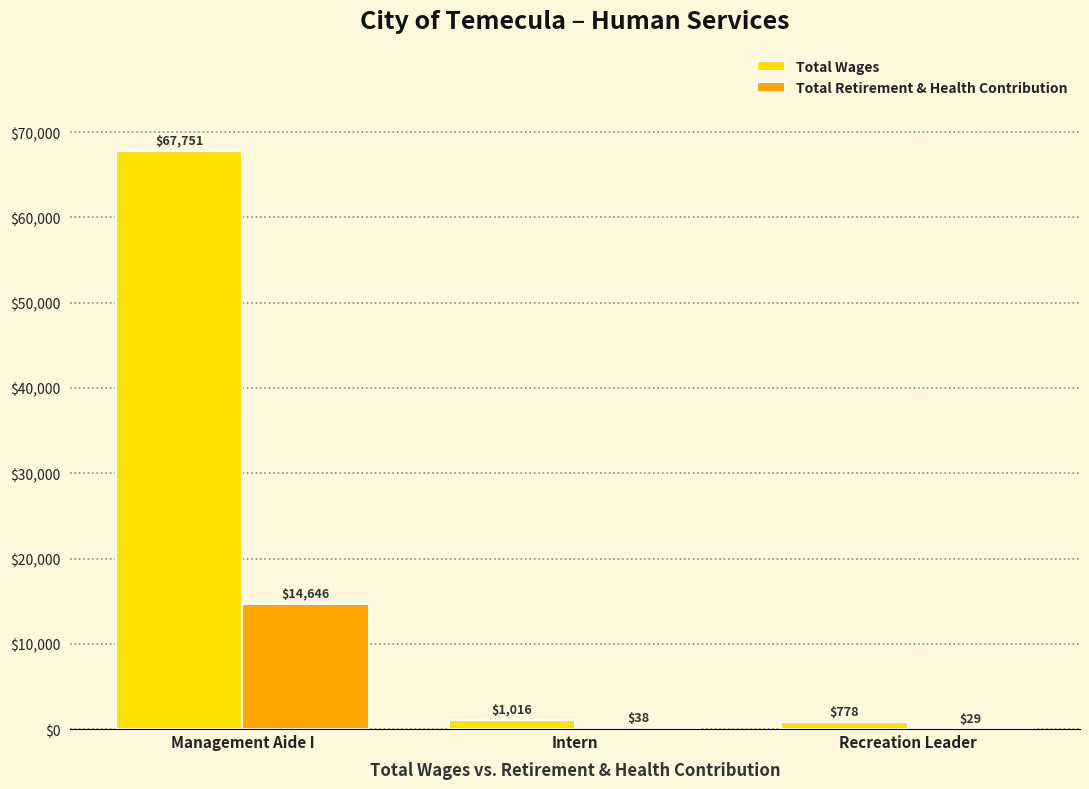

The Total Retirement & Health Contribution series shows 38 at Intern. True or false?

True